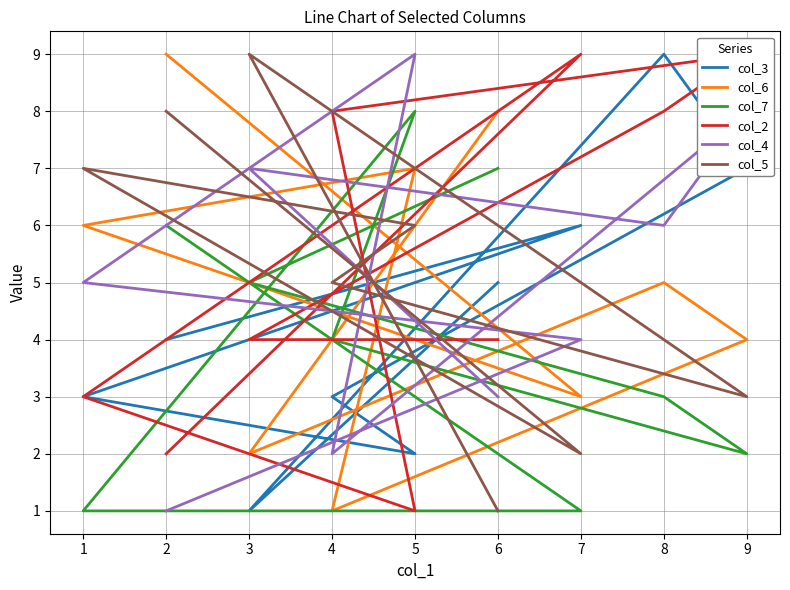

How many data points in col_6 are less than 5?

4